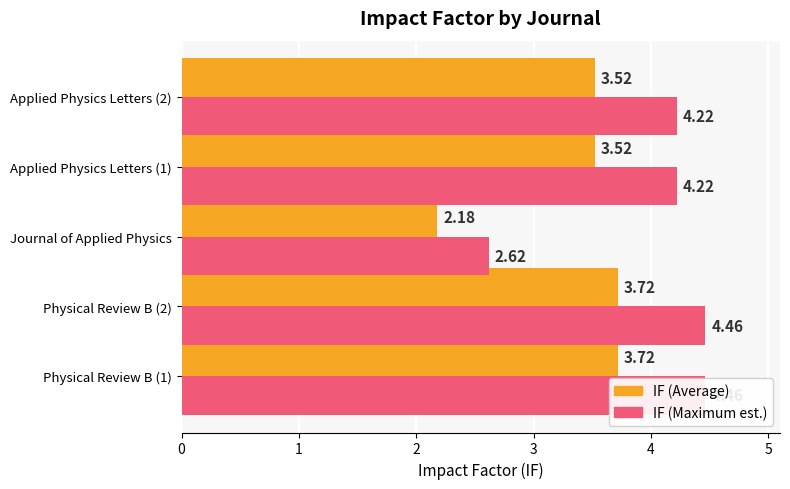

Rank the series by their average value, from lowest to highest.

IF (Average), IF (Maximum est.)